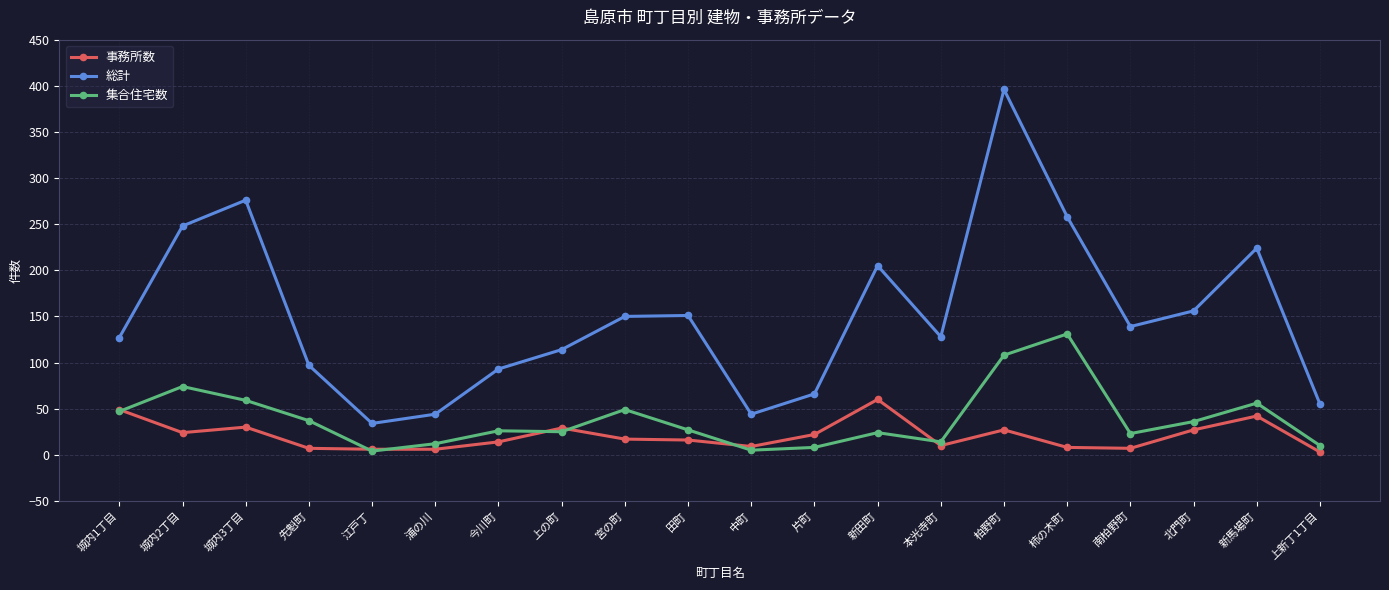

Where is 総計 nearest to the value 215?

新馬場町